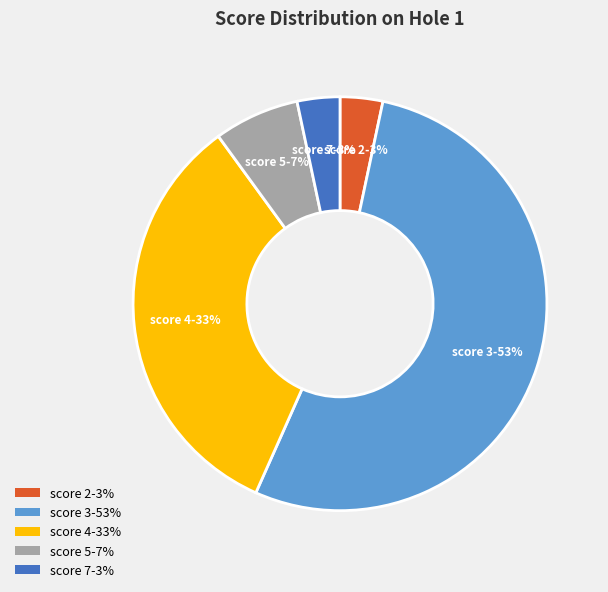

Combined, do score 5-7% and score 2-3% account for over 50%?

No